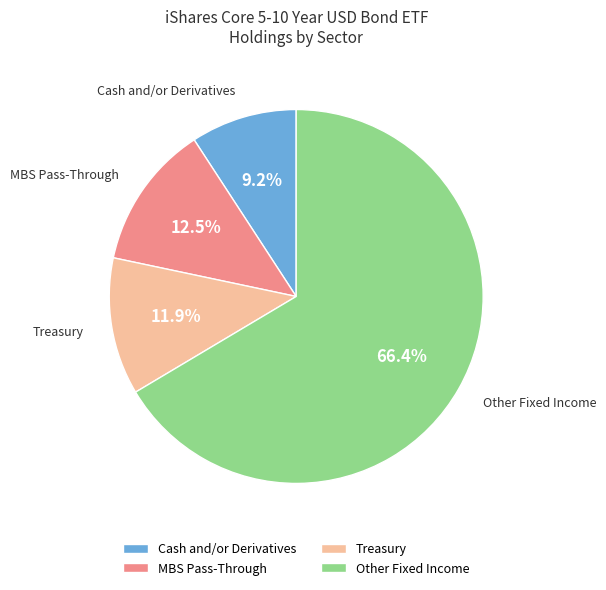

What is the largest slice in the pie chart?

Other Fixed Income